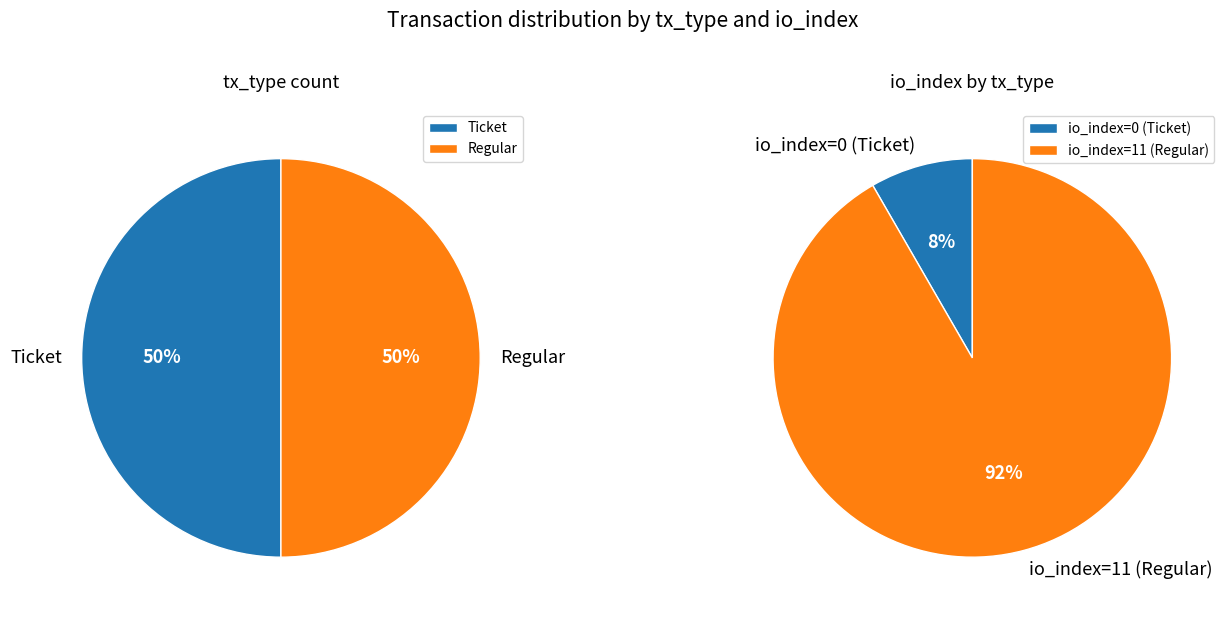

How many slices are in this pie chart?

2